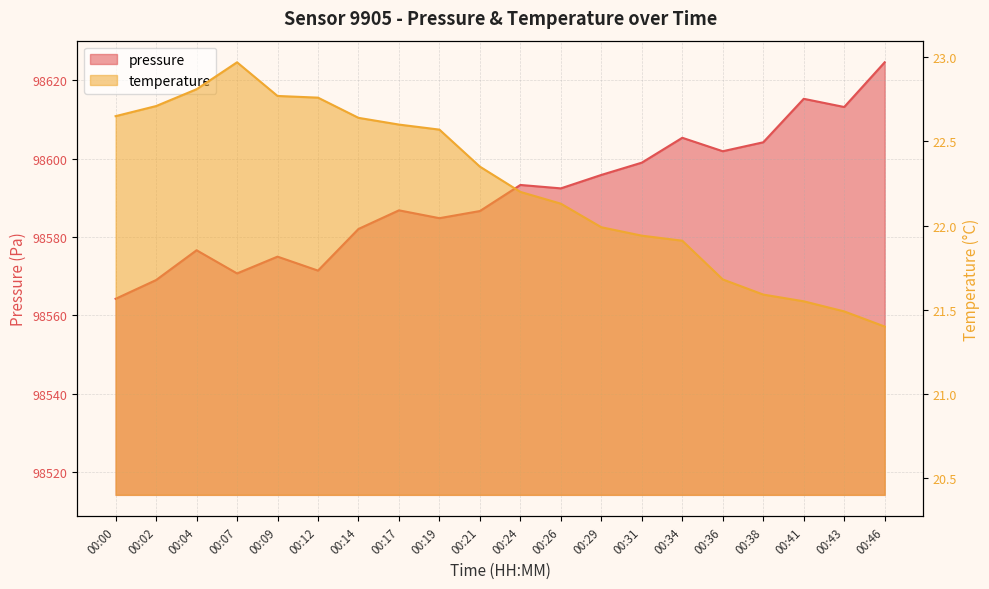

True or false: pressure and temperature cross at least once.

False